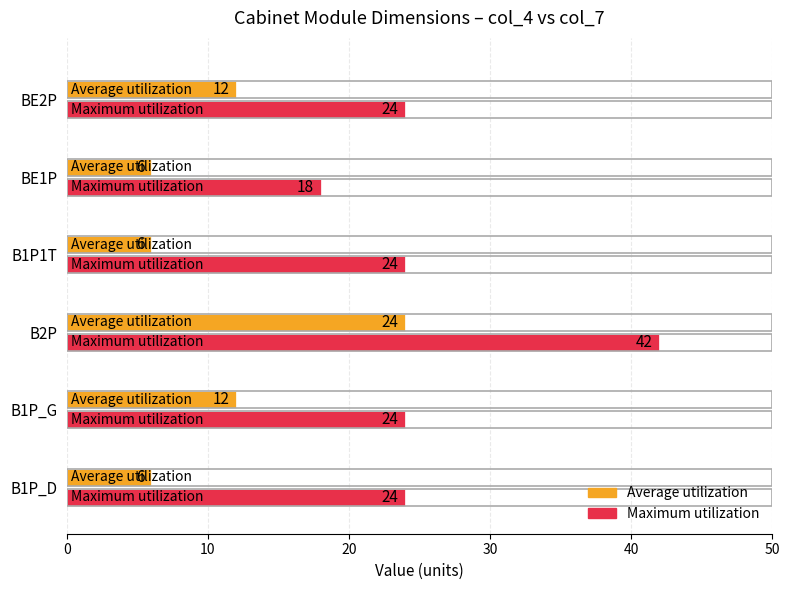

Which series has the widest spread of values?

Maximum utilization